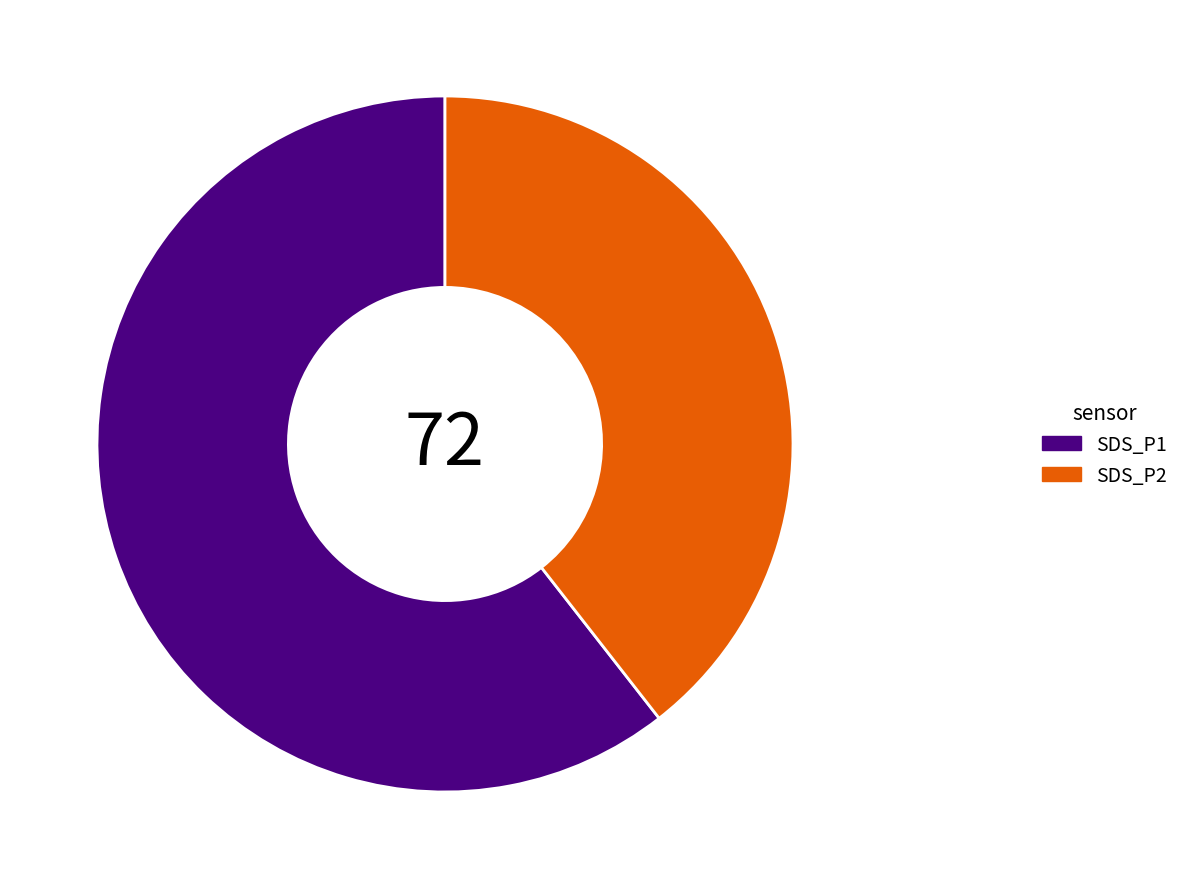

What is the ratio of the value at SDS_P2 to the value at SDS_P1?

0.7